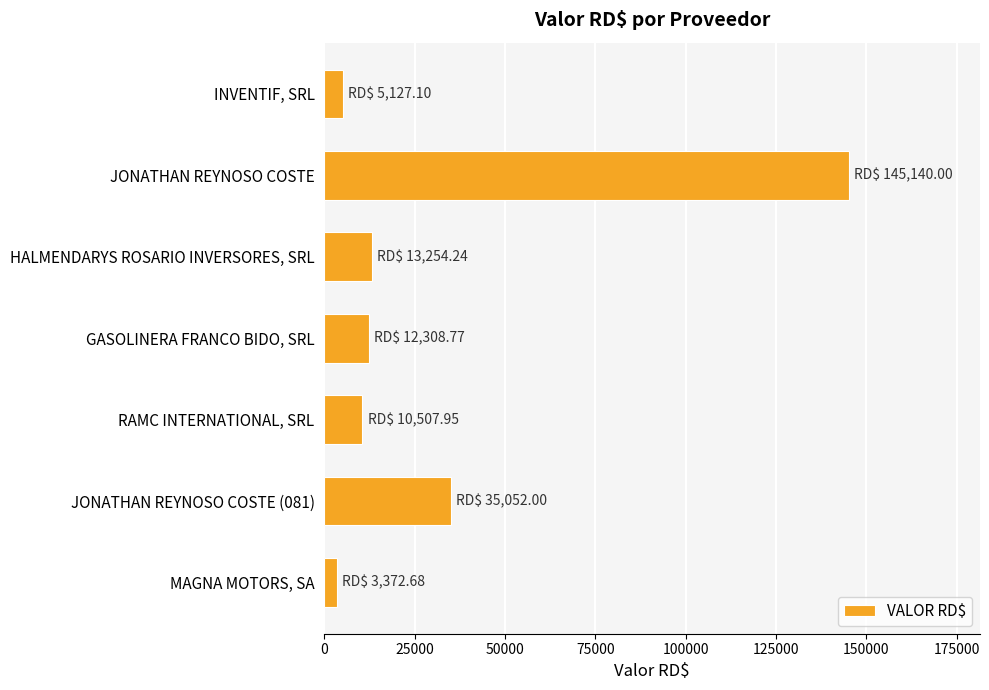

True or false: the data shows 217143.4 at JONATHAN REYNOSO COSTE.

False